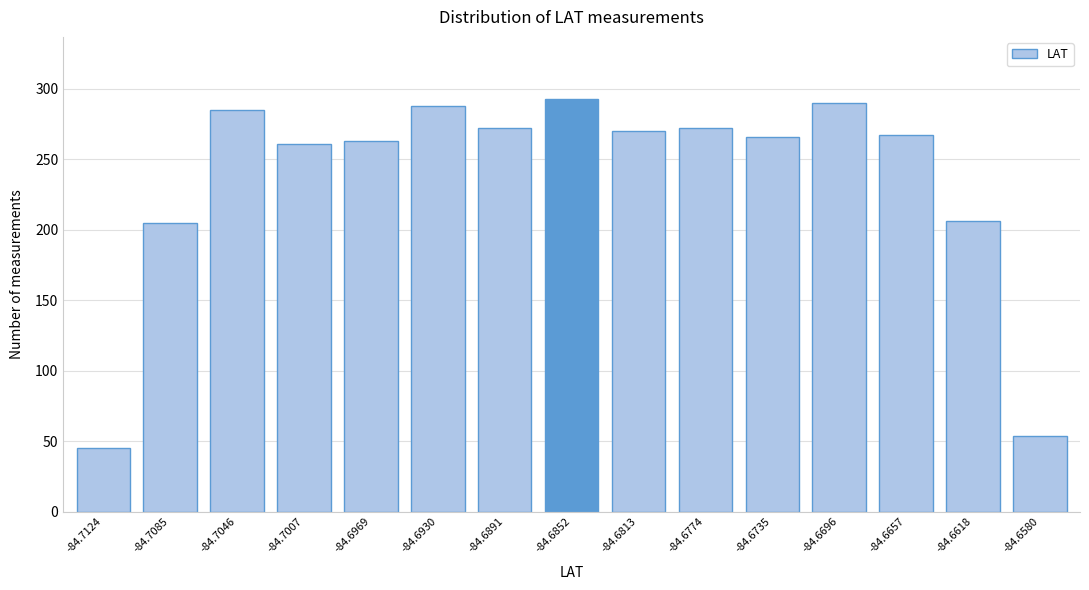

What is the minimum value shown in the chart?

45